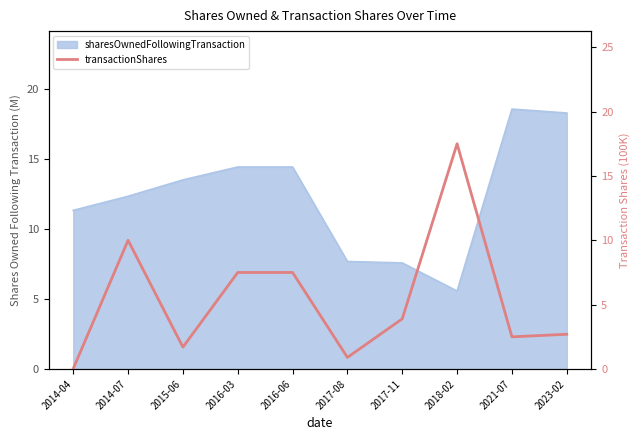

Count the number of categories in the chart.

10